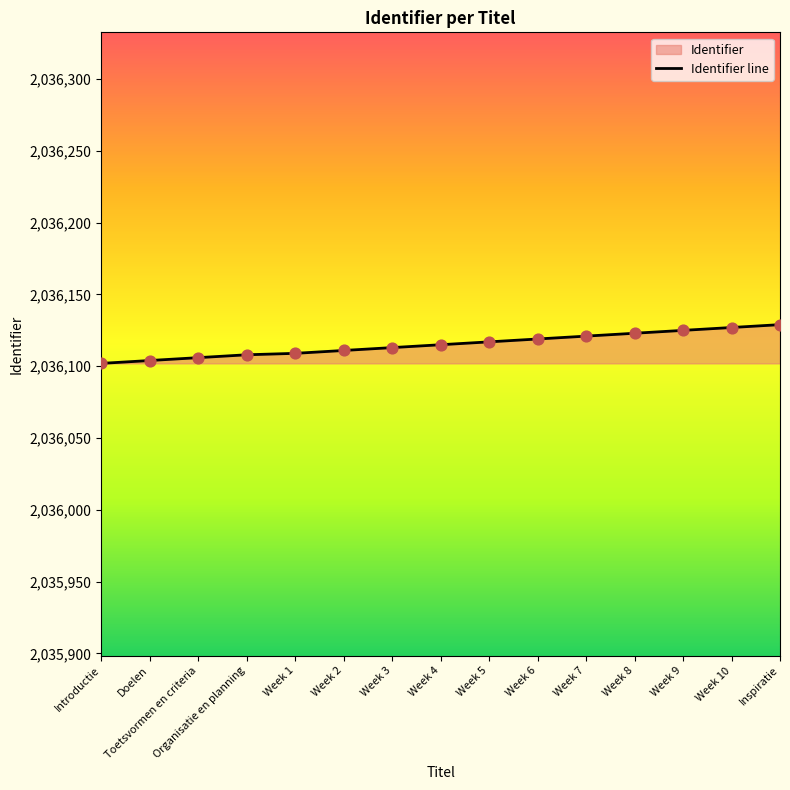

What is the change in value from Week 1 to Week 7?

+12